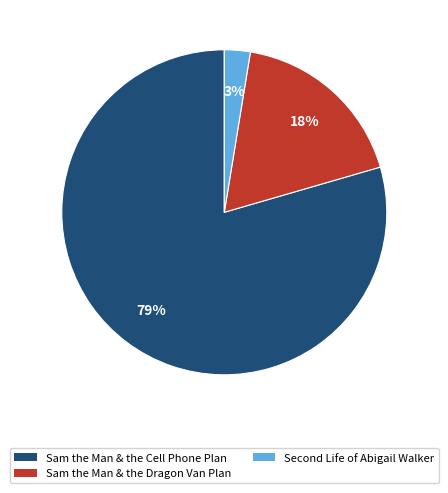

To the nearest percent, what is the average slice percentage?

33%